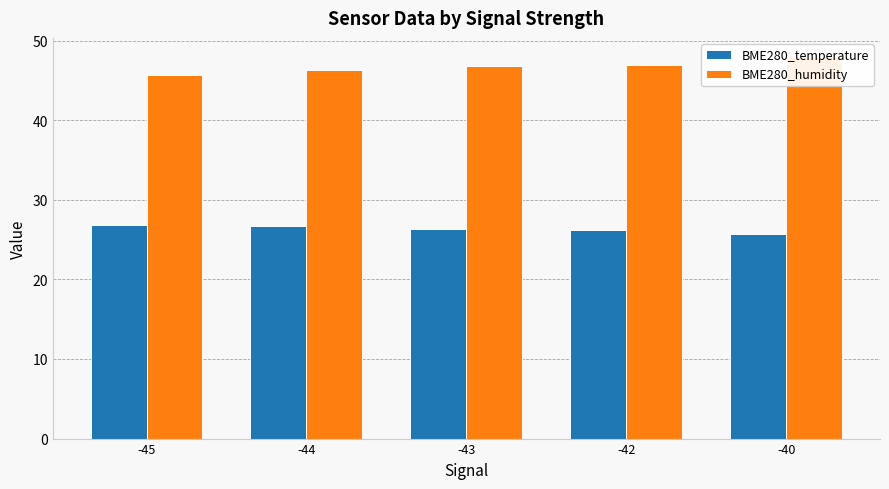

What is the total value across all series at -42?

73.2